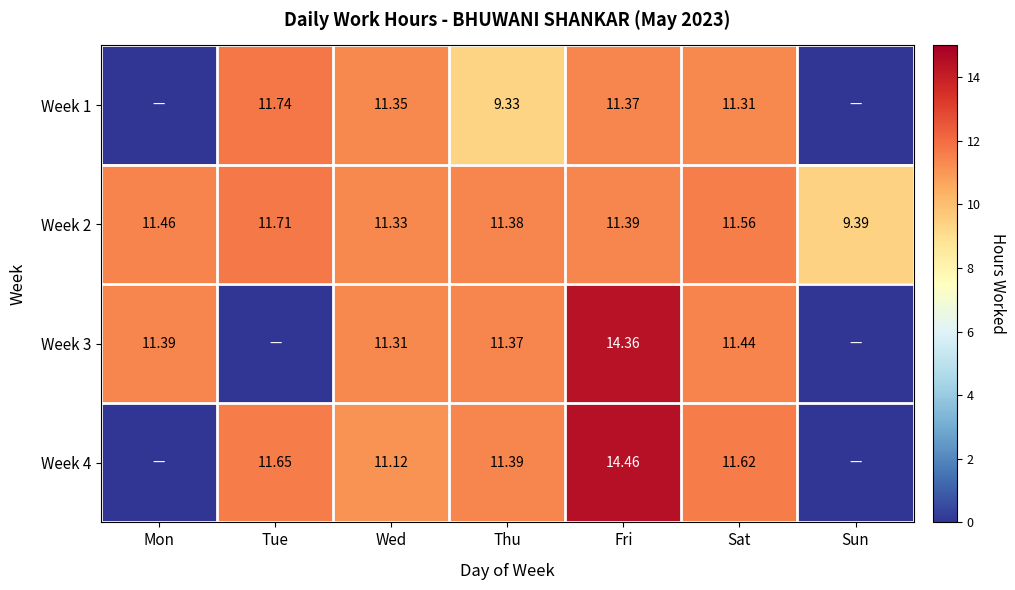

What is the difference between the highest and lowest values at Fri?

3.1